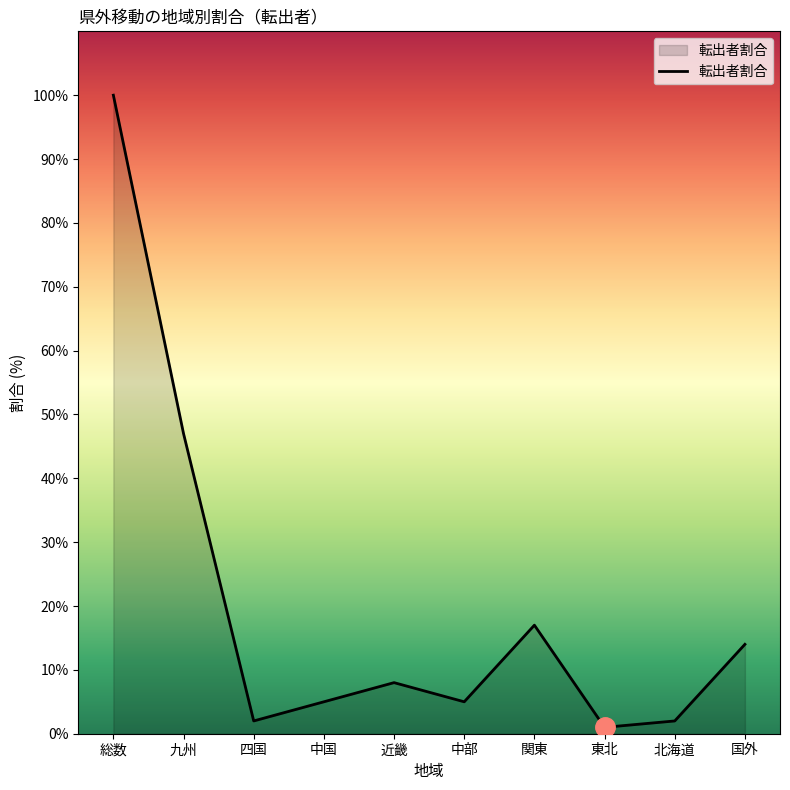

At which category does the chart reach its peak across all series?

総数